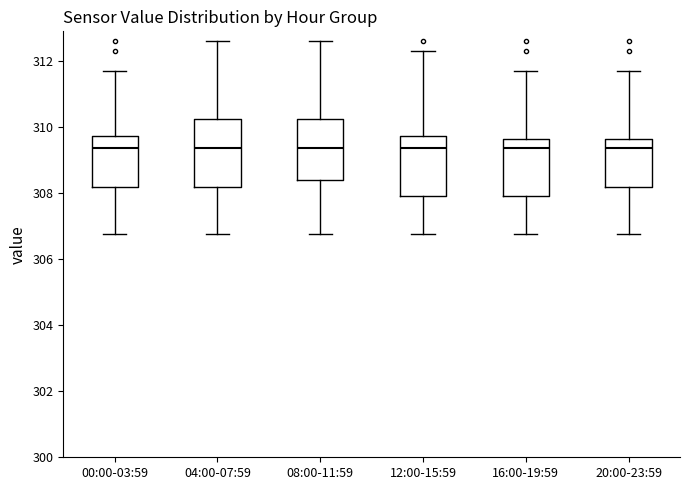

Where does the lower whisker of the box for 12:00-15:59 end on the y-axis? The values are not printed on the chart, so give them approximately, as read against the axis.

306.8